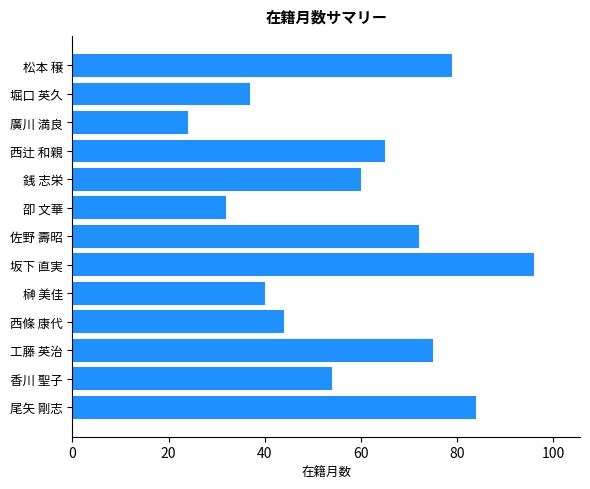

List the labels in order of value, smallest first.

廣川 満良, 卲 文華, 堀口 英久, 榊 美佳, 西條 康代, 香川 聖子, 銭 志栄, 西辻 和親, 佐野 壽昭, 工藤 英治, 松本 穣, 尾矢 剛志, 坂下 直実